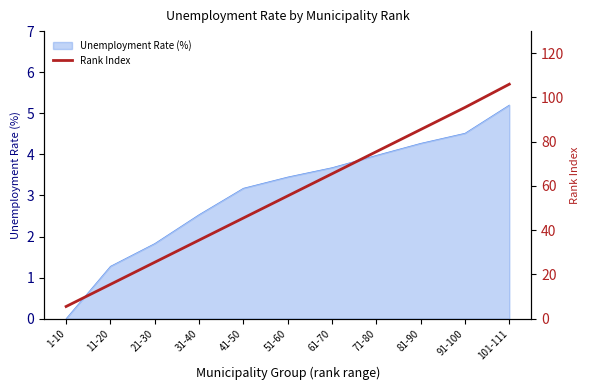

The Unemployment Rate (%) series shows 1.8 at 21-30. True or false?

True